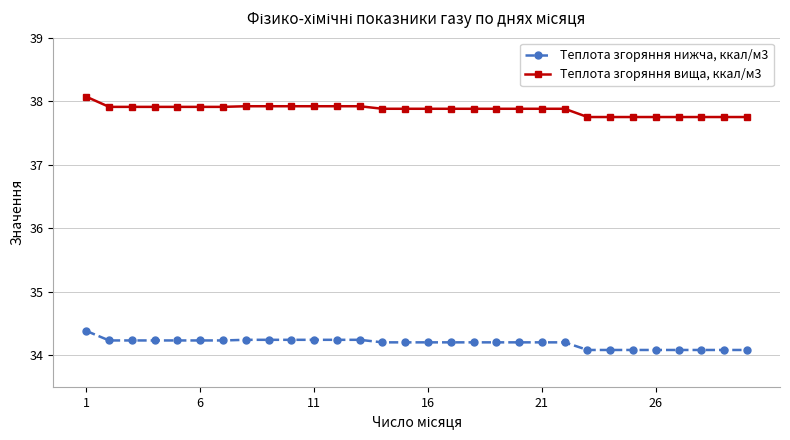

True or false: Теплота згоряння вища, ккал/м3 and Теплота згоряння нижча, ккал/м3 cross at least once.

False